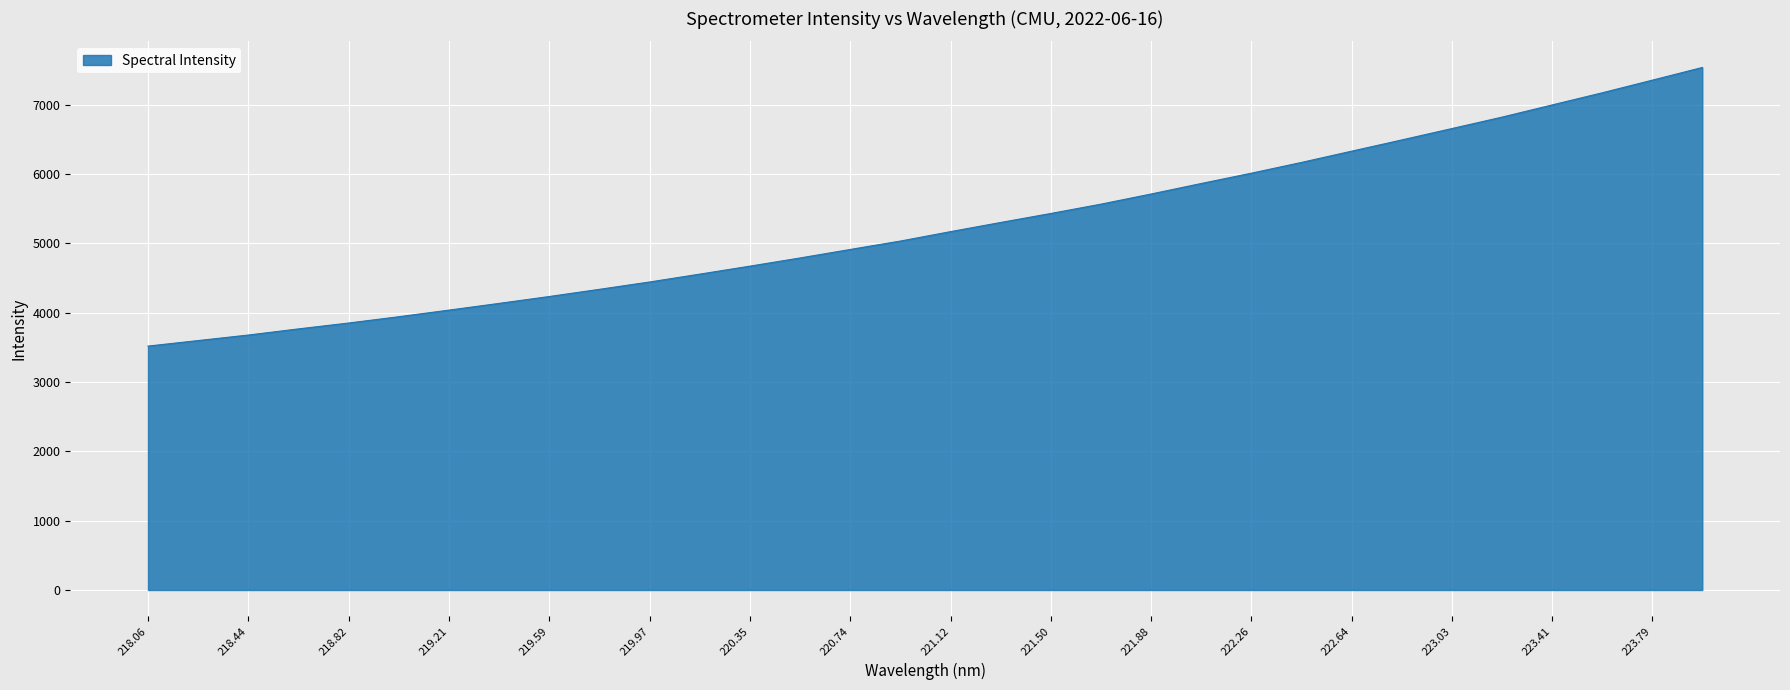

Does the chart display data point markers on the line(s)?

No